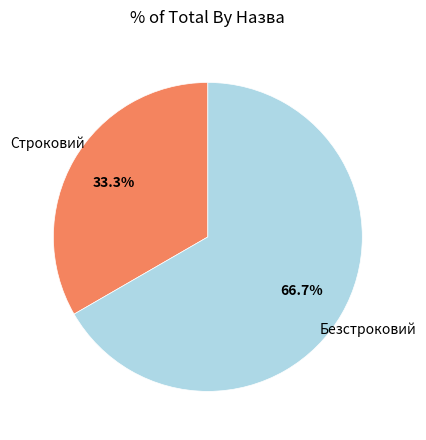

Count the number of slices in the pie.

2